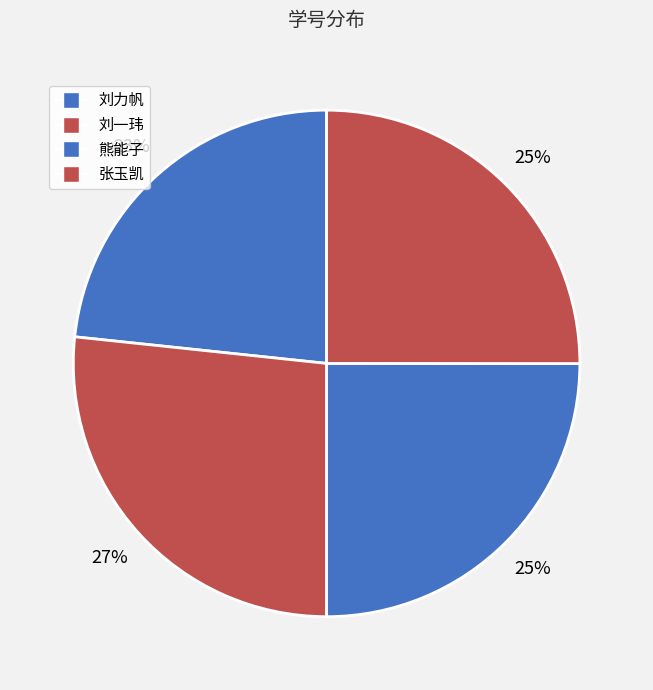

The 刘力帆 slice represents 14% of the pie. True or false?

False